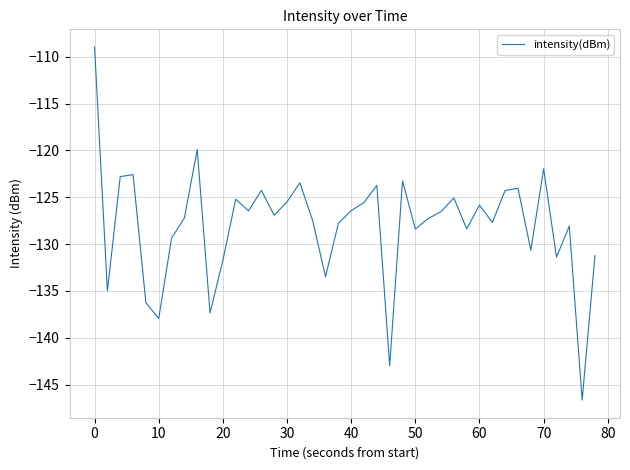

What is the greatest value displayed?

-109.0